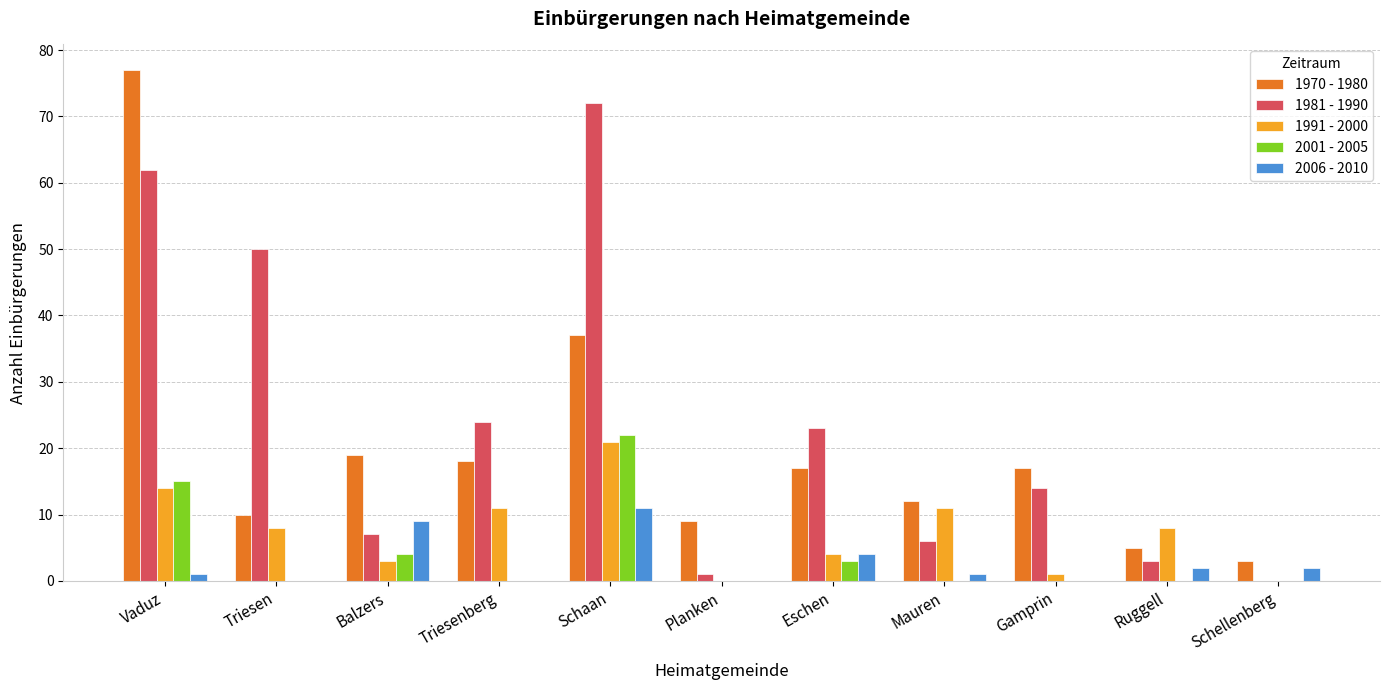

Is it true that 2001 - 2005 equals 13 at Triesenberg?

False